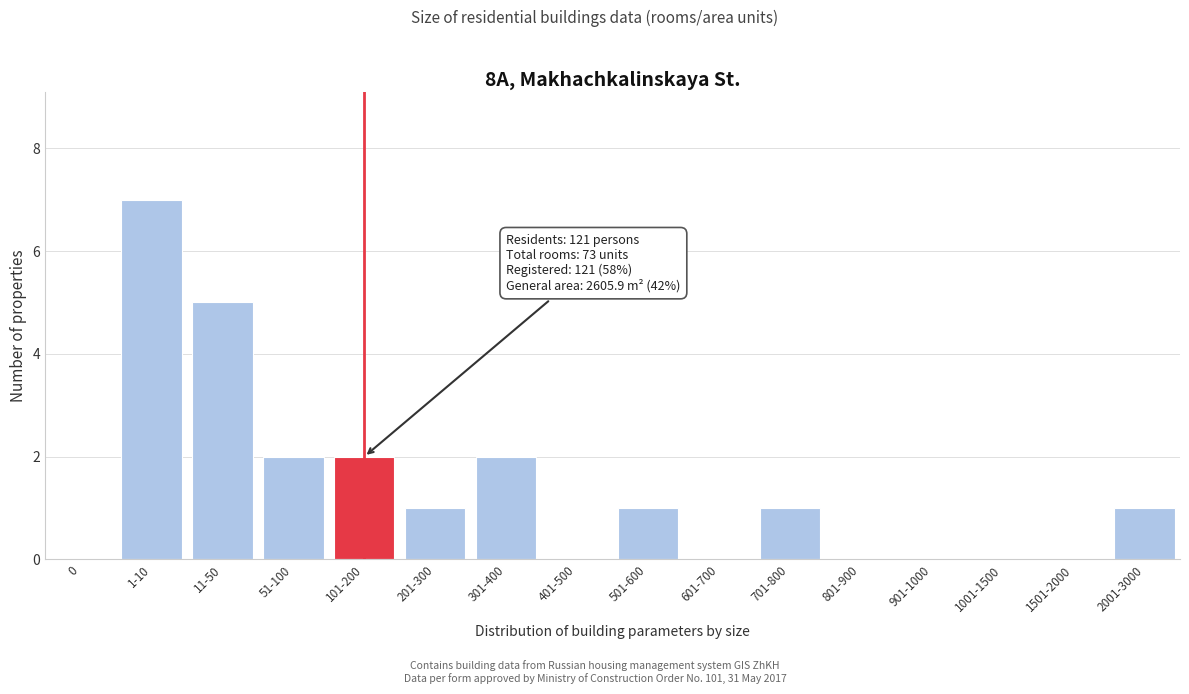

Reading right to left, what are all the values shown in this chart?

2001-3000=1	1501-2000=0	1001-1500=0	901-1000=0	801-900=0	701-800=1	601-700=0	501-600=1	401-500=0	301-400=2	201-300=1	101-200=2	51-100=2	11-50=5	1-10=7	0=0